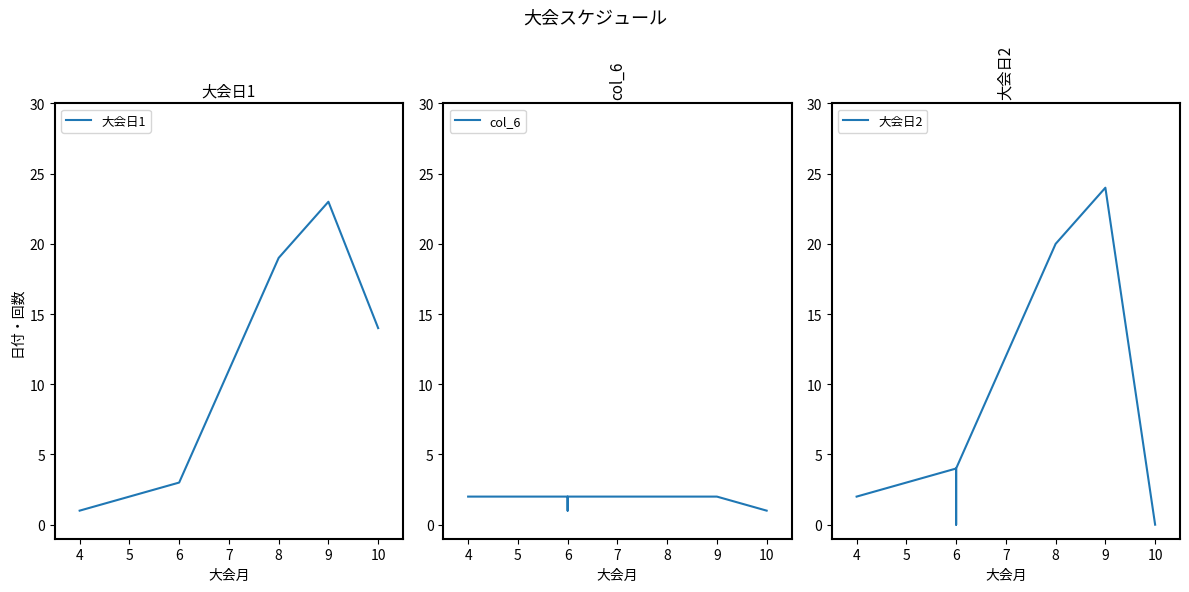

Which series ends up on top after the final intersection of 大会日2 and col_6?

col_6